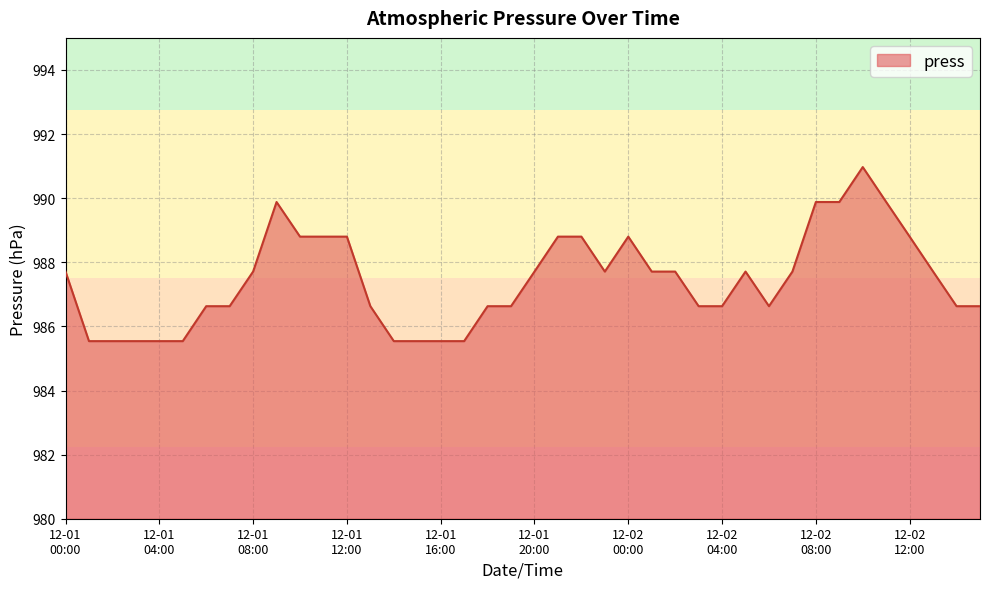

What is the maximum value shown in the chart?

991.0